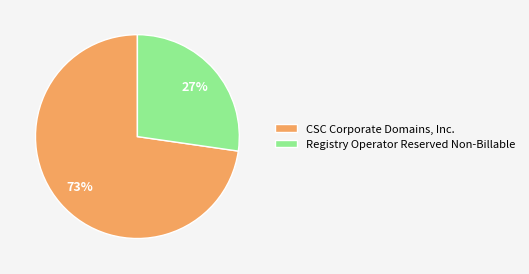

True or false: CSC Corporate Domains, Inc. accounts for 65% of the total.

False